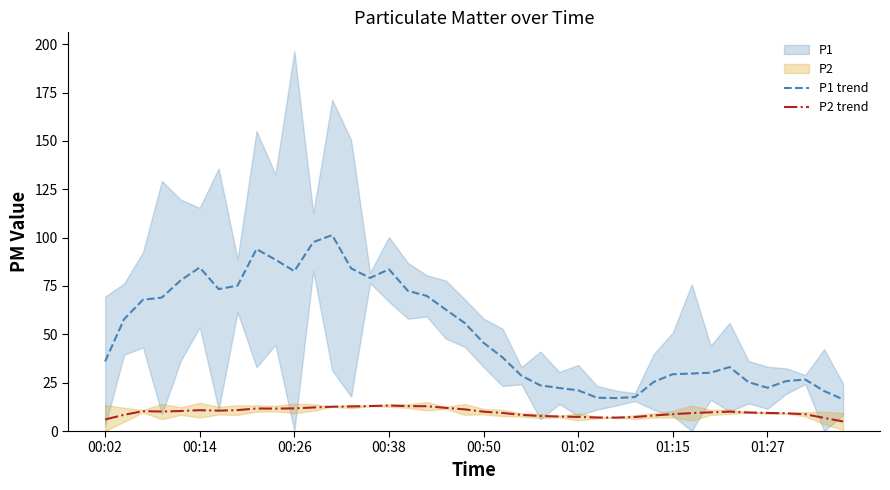

True or false: P1 trend and P2 trend cross at least once.

False